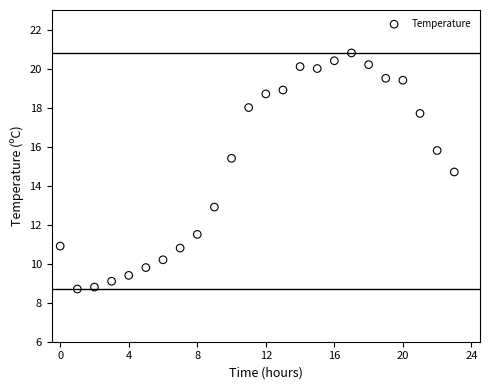

What Y value in the scatter plot is closest to 14?

14.7